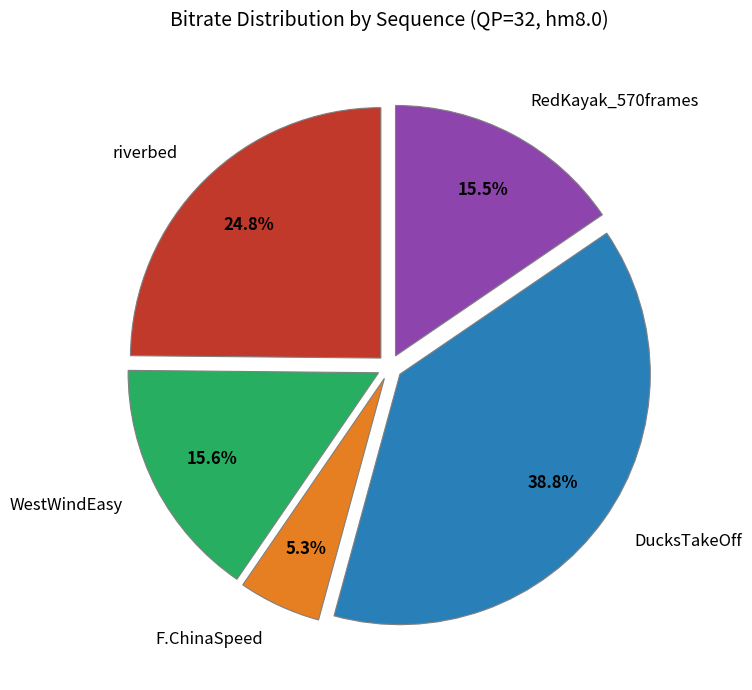

What percentage is the DucksTakeOff slice, to the nearest percent?

39%